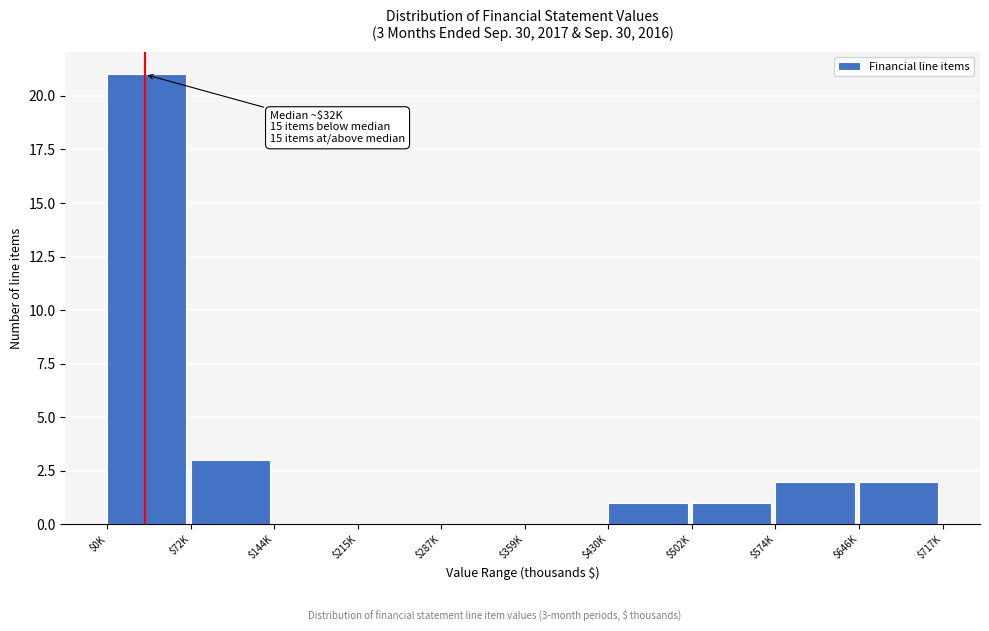

Is it true that the value at $0K is 21?

True